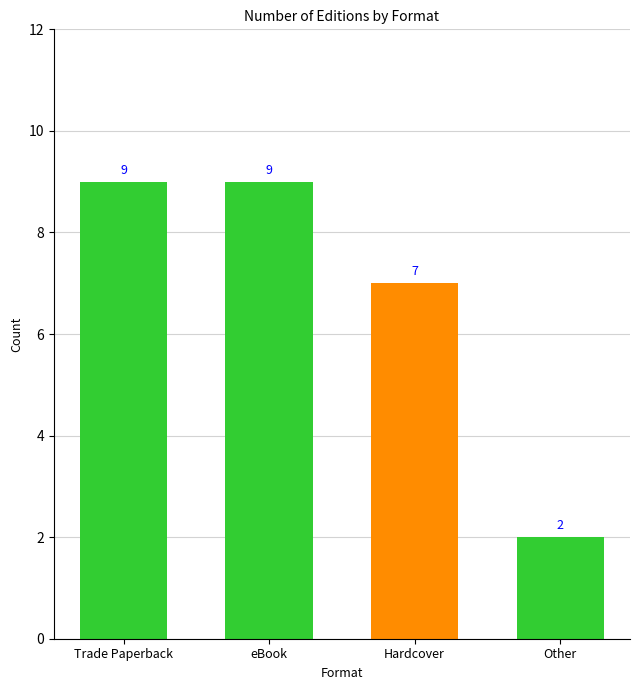

What is the maximum value shown in the chart?

9